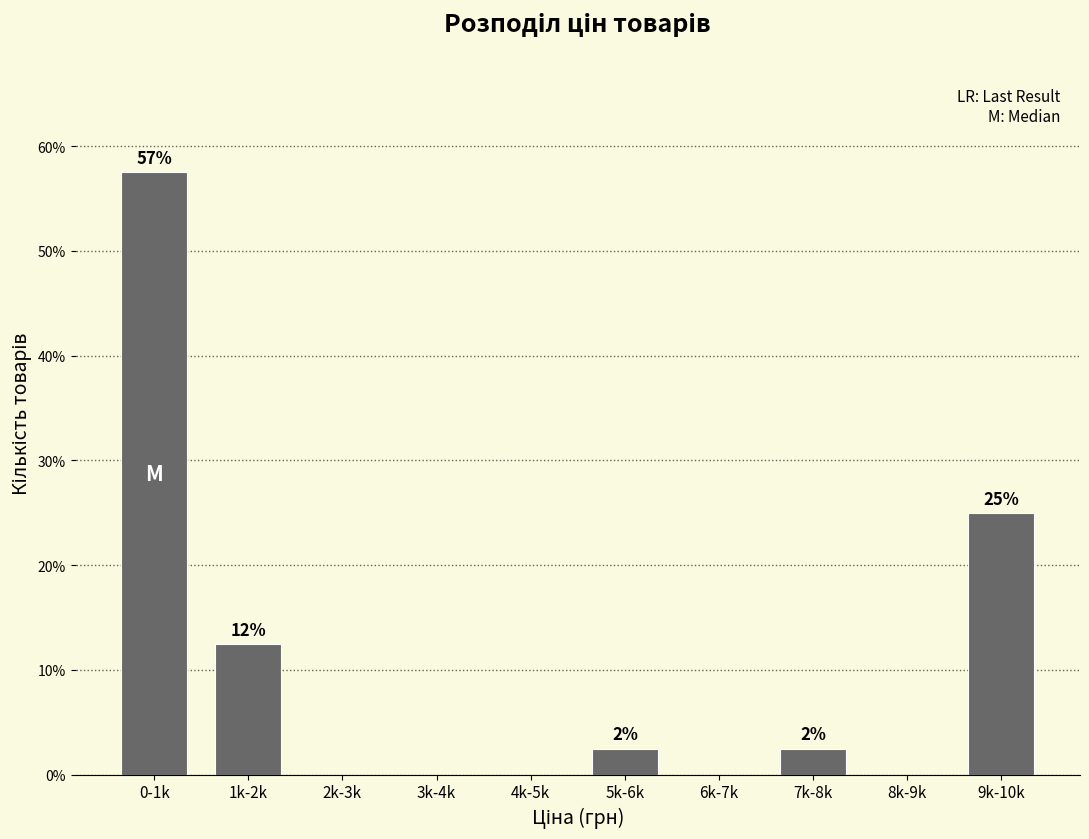

Are the bars horizontal?

No